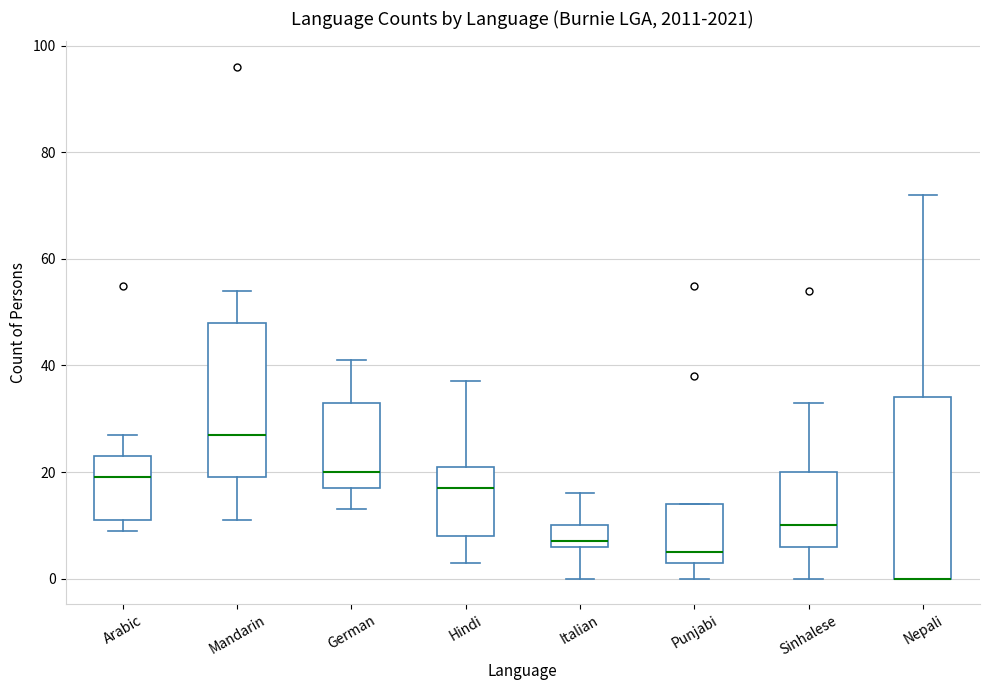

Which box is the tallest, from its lower edge to its upper edge?

Nepali